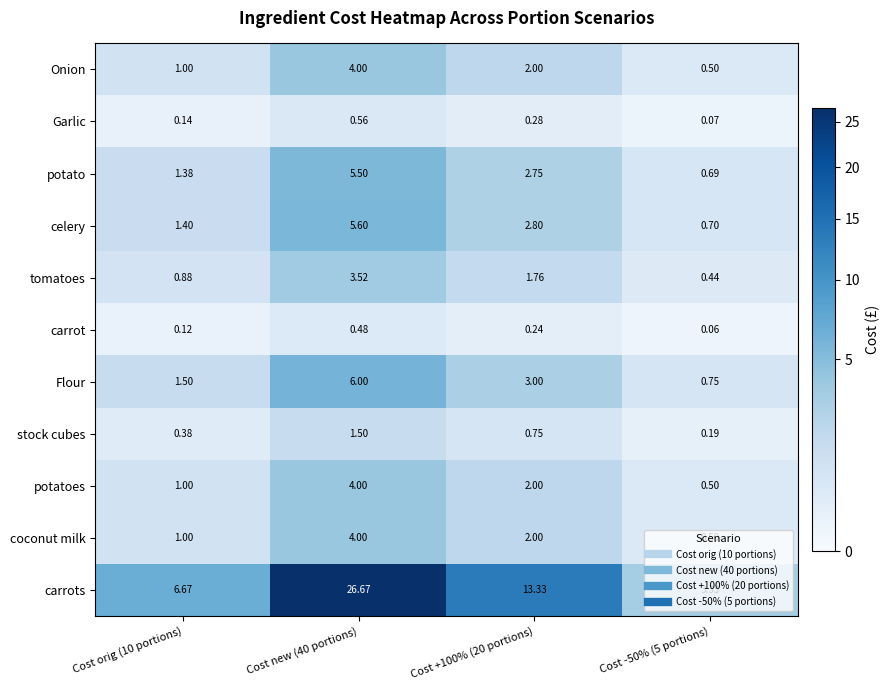

How many data points does each series have?

4